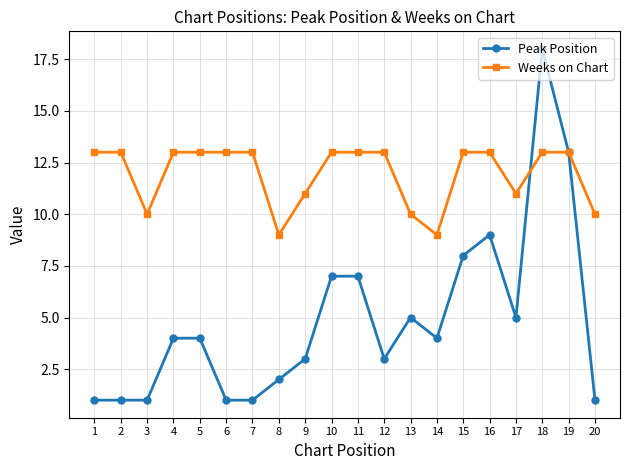

The value of Weeks on Chart at 9 is 7. True or false?

False